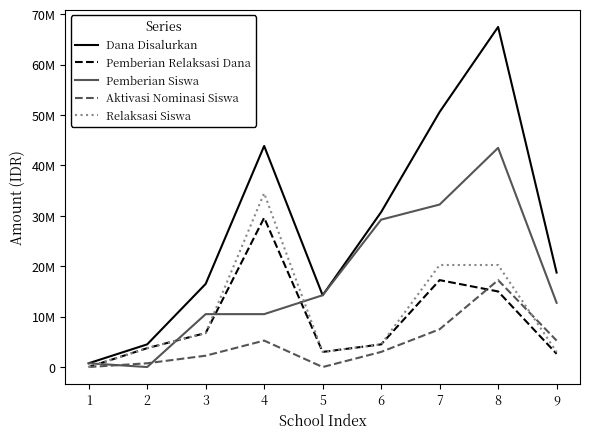

Is this an area chart (filled region under the line)?

No